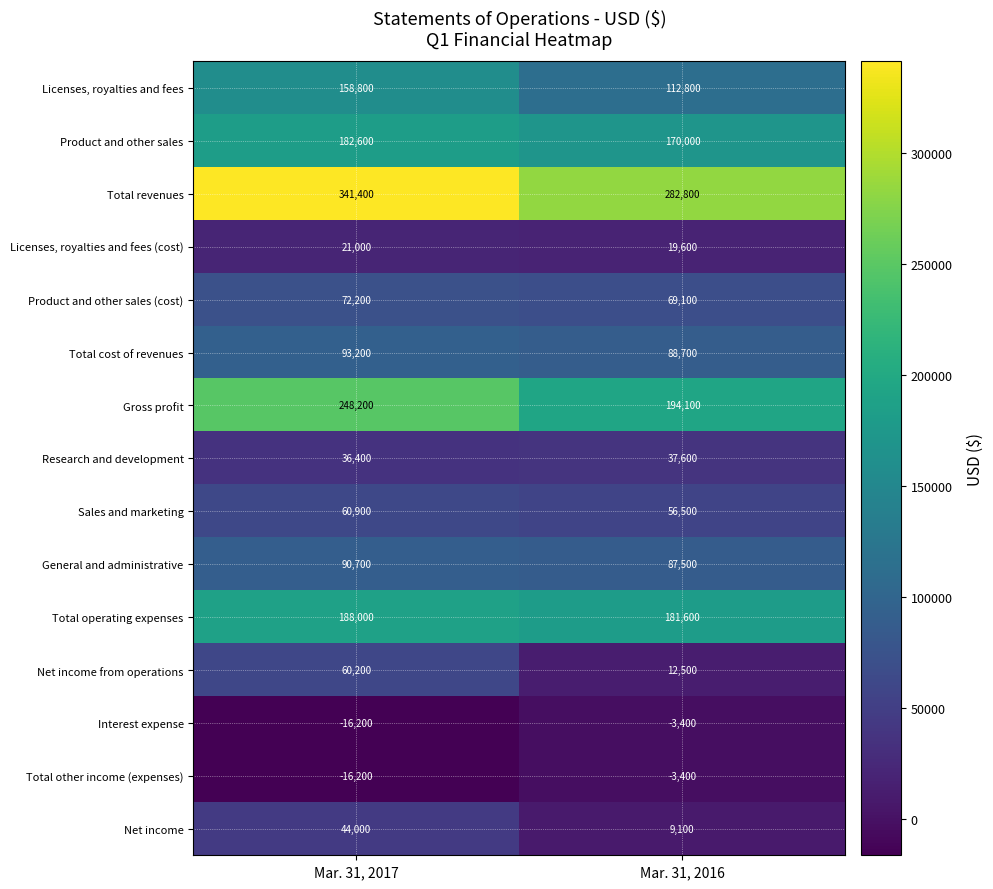

What is the maximum value shown in the chart?

341400